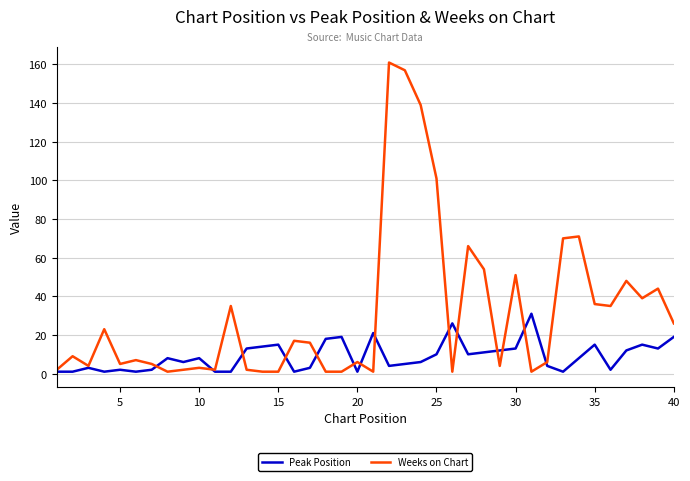

Which series has the widest spread of values?

Weeks on Chart